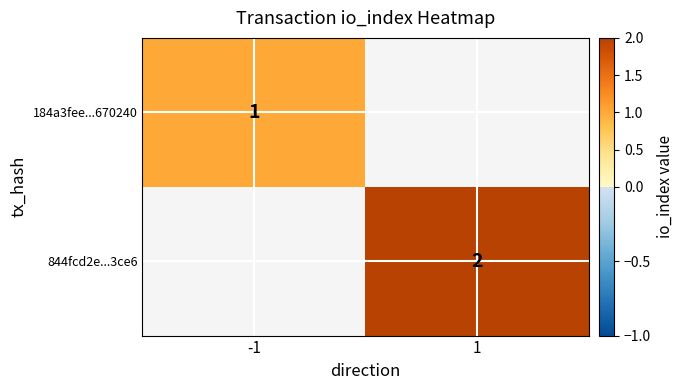

Between 1 and -1, which is larger?

-1